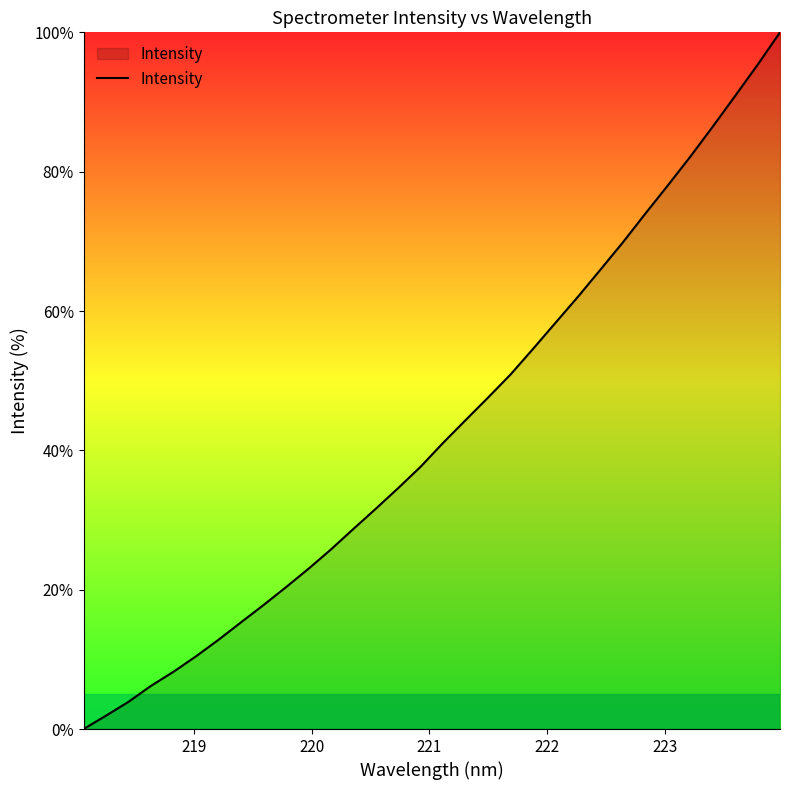

What is the greatest value displayed?

100.0